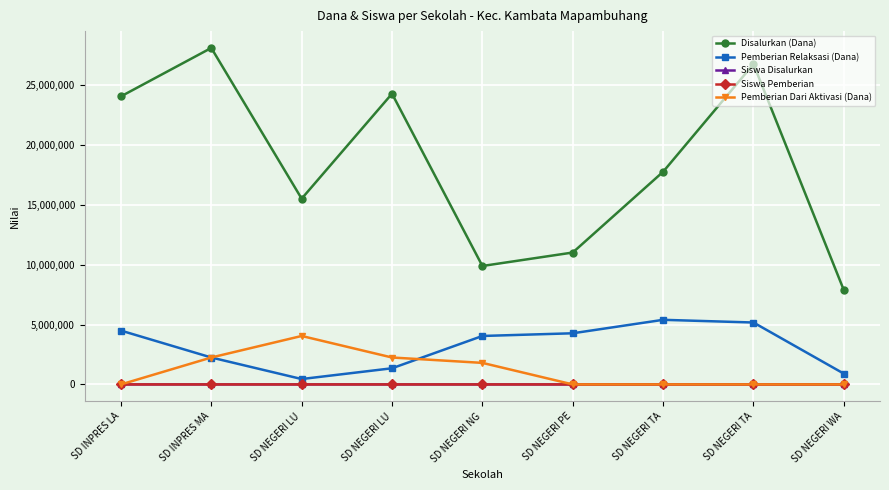

Reading left to right, extract all data points from this chart.

Disalurkan (Dana): 24075000	28125000	15525000	24300000	9900000	11025000	17775000	26775000	7875000
Pemberian Relaksasi (Dana): 4500000	2250000	450000	1350000	4050000	4275000	5400000	5175000	900000
Siswa Disalurkan: 60	74	38	62	24	29	44	67	20
Siswa Pemberian: 48	59	28	51	11	17	29	52	18
Pemberian Dari Aktivasi (Dana): 0	2250000	4050000	2250000	1800000	0	0	0	0